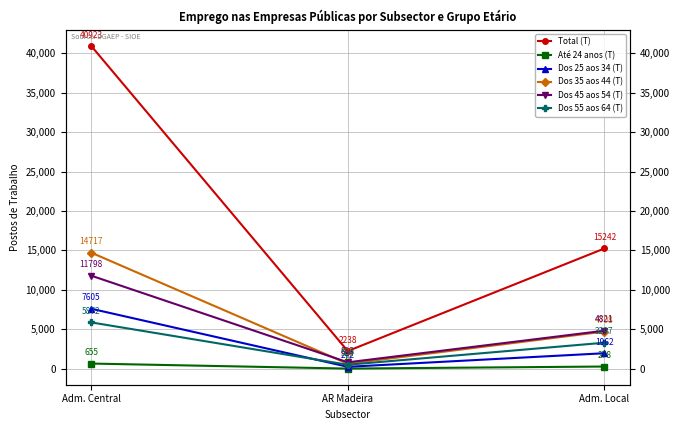

Reading left to right, what are all the values shown in this chart?

Total (T): Adm. Central=40923	AR Madeira=2238	Adm. Local=15242
Até 24 anos (T): Adm. Central=655	AR Madeira=17	Adm. Local=278
Dos 25 aos 34 (T): Adm. Central=7605	AR Madeira=242	Adm. Local=1962
Dos 35 aos 44 (T): Adm. Central=14717	AR Madeira=630	Adm. Local=4708
Dos 45 aos 54 (T): Adm. Central=11798	AR Madeira=813	Adm. Local=4821
Dos 55 aos 64 (T): Adm. Central=5872	AR Madeira=504	Adm. Local=3297